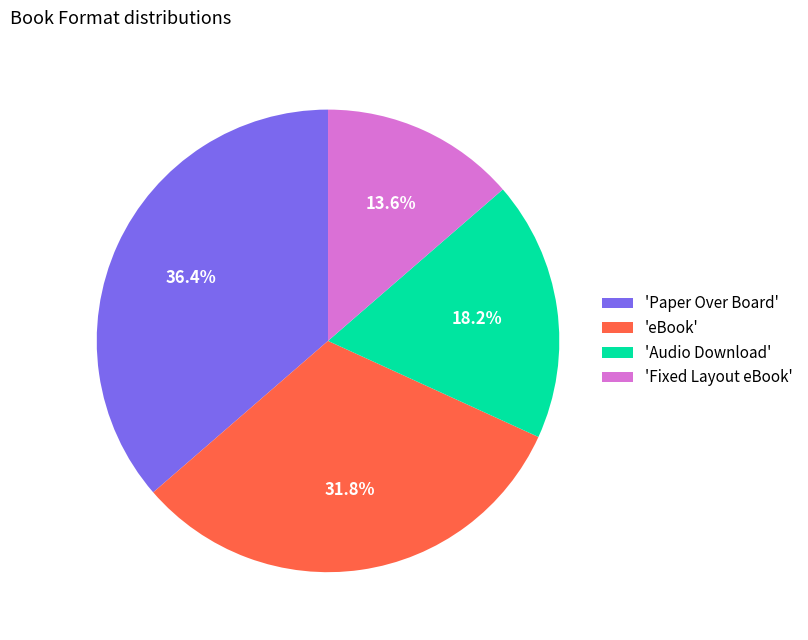

Which slice is the largest?

'Paper Over Board'